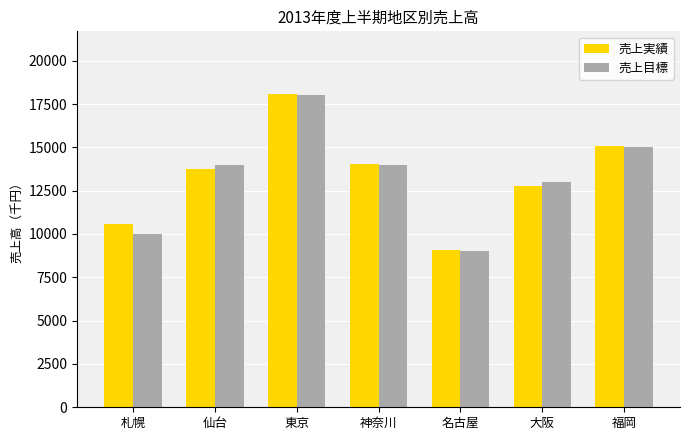

At which label does 売上目標 reach its peak?

東京